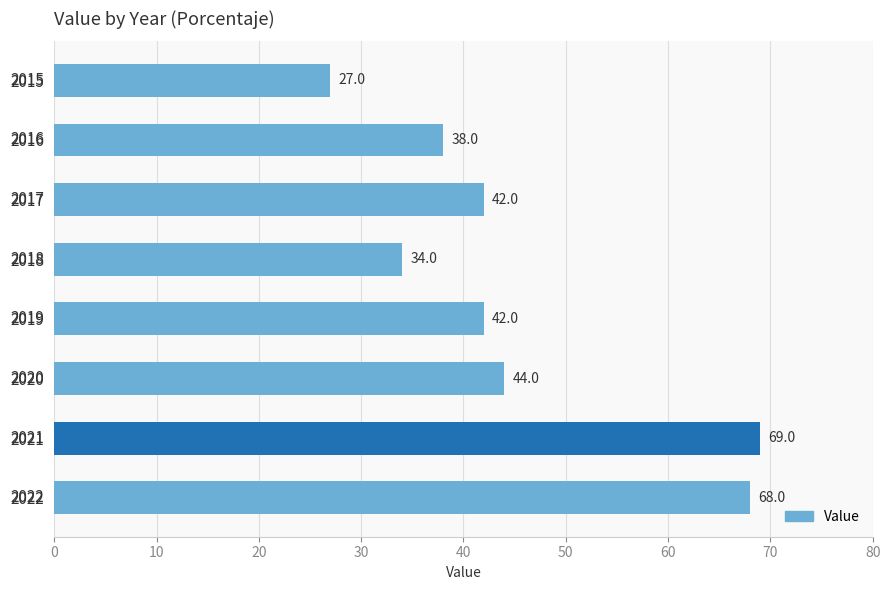

What is the approximate value at 2019?

42